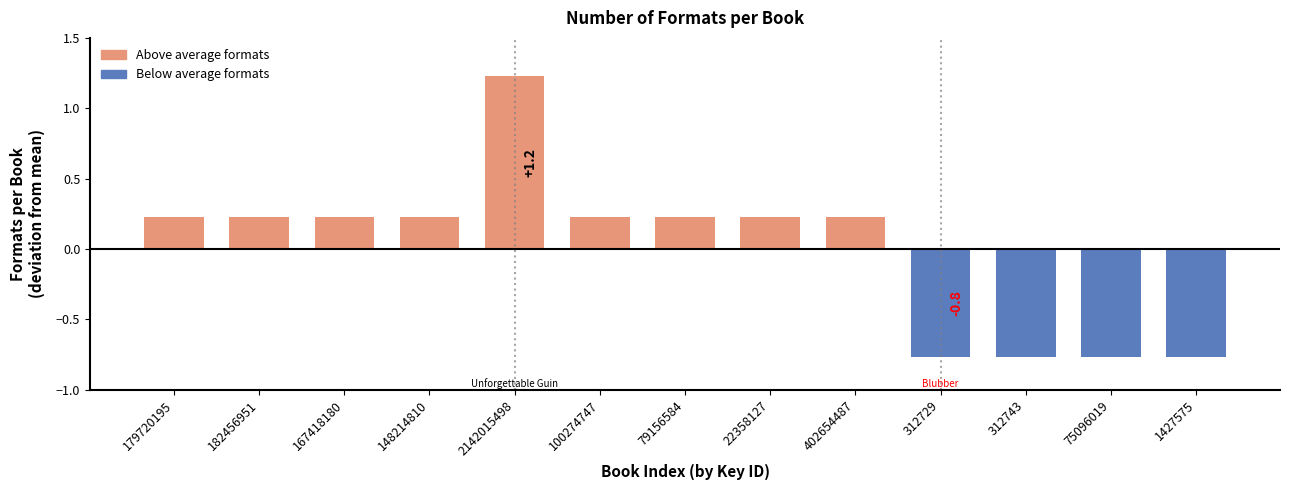

What is the difference between the maximum and second lowest values?

2.0